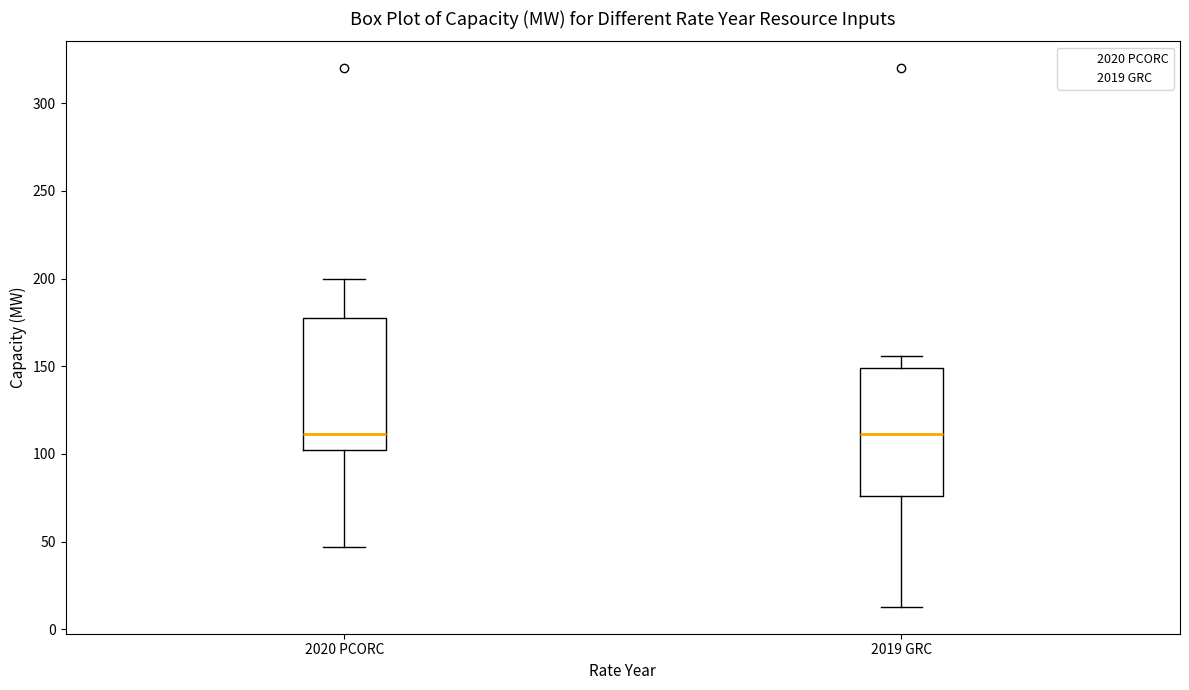

Reading left to right, read every box against the y-axis: the position of its median line, the range the box covers, and the ends of its whiskers. The values are not printed on the chart, so give them approximately, as read against the axis.

2020 PCORC: median 110, box 100 to 180, whiskers 45 to 200
2019 GRC: median 110, box 75 to 150, whiskers 15 to 155